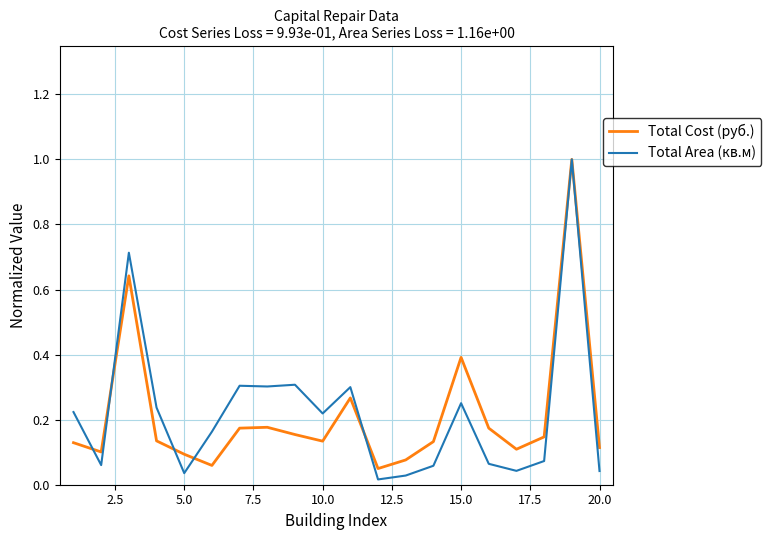

Is this an area chart (filled region under the line)?

No